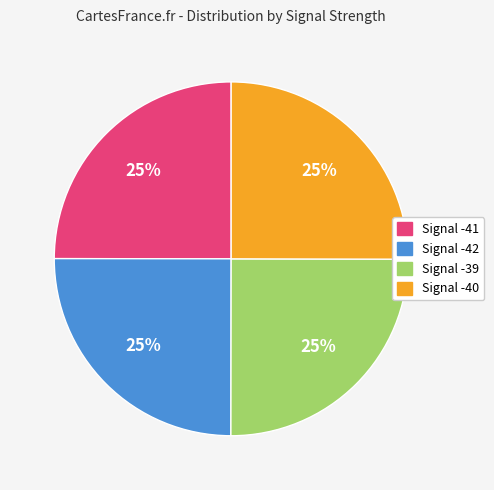

To the nearest percent, what percentage of the pie is Signal -41?

25%